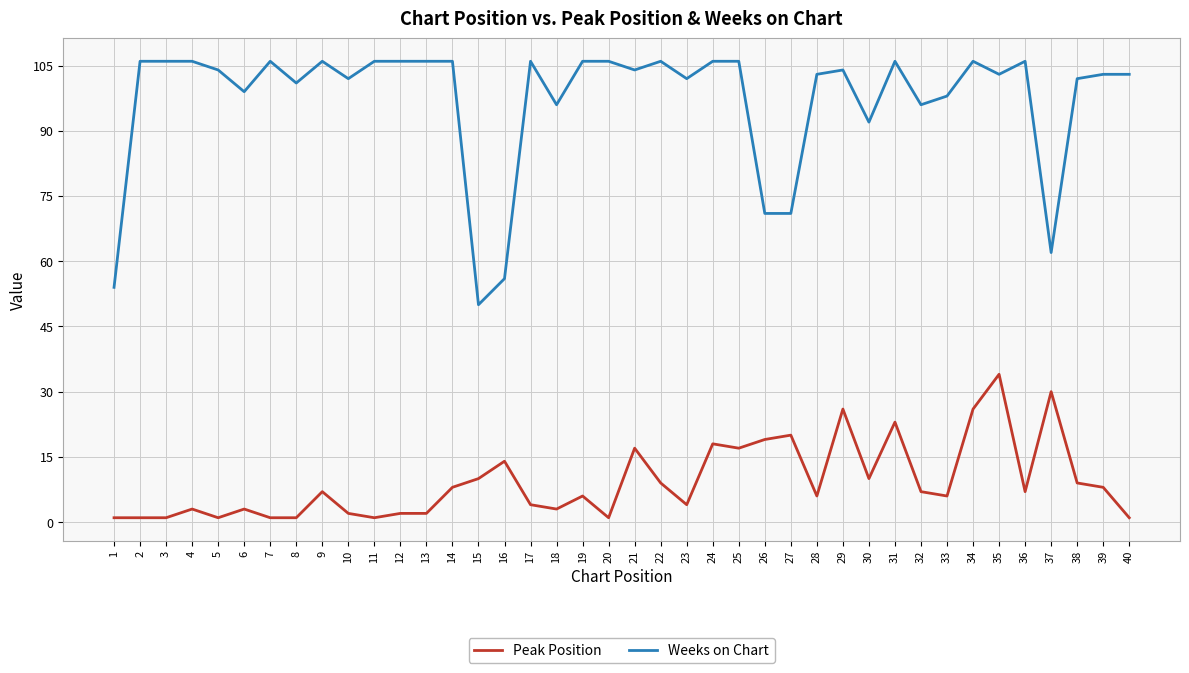

True or false: Weeks on Chart and Peak Position cross at least once.

False